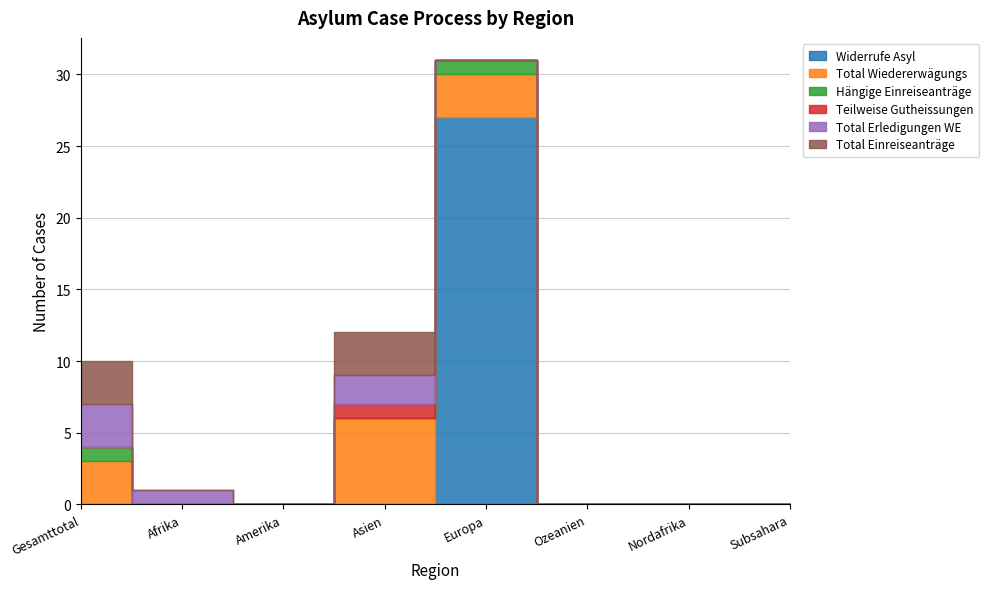

Which series has the widest spread of values?

Widerrufe Asyl